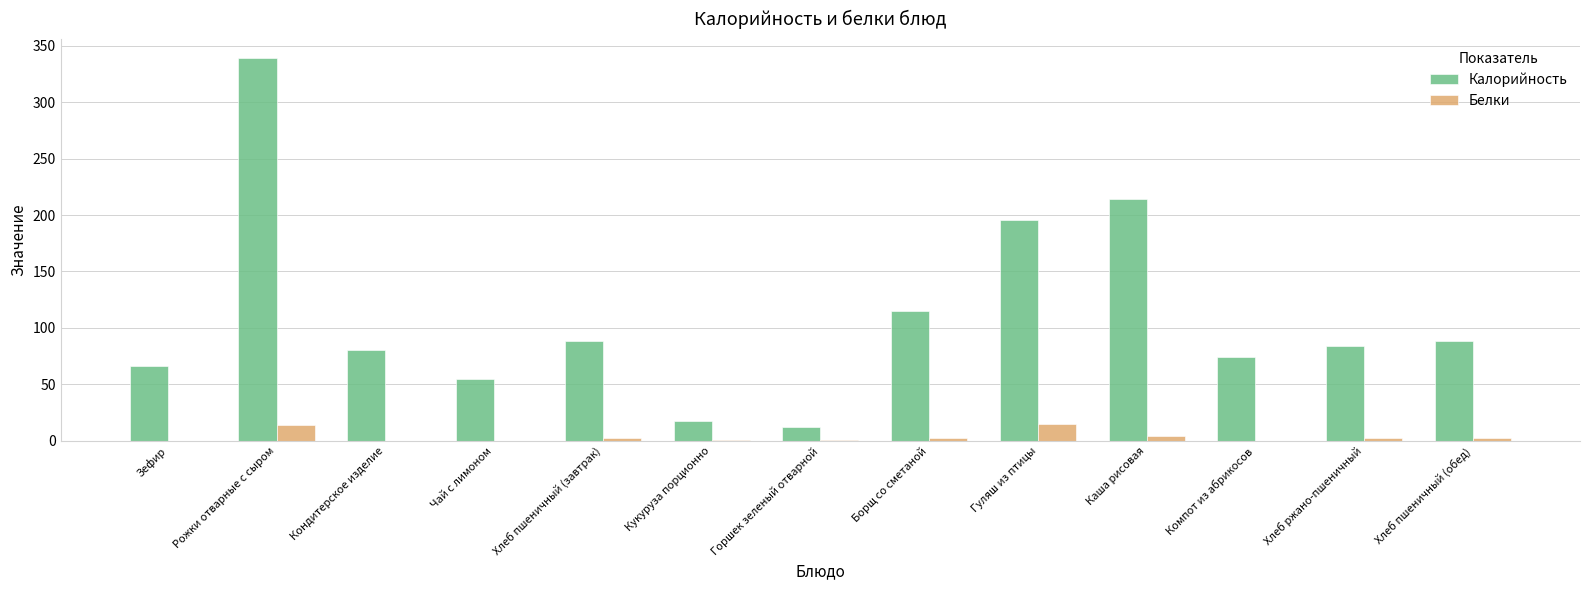

What is the total value across all series at Хлеб ржано-пшеничный?

87.4